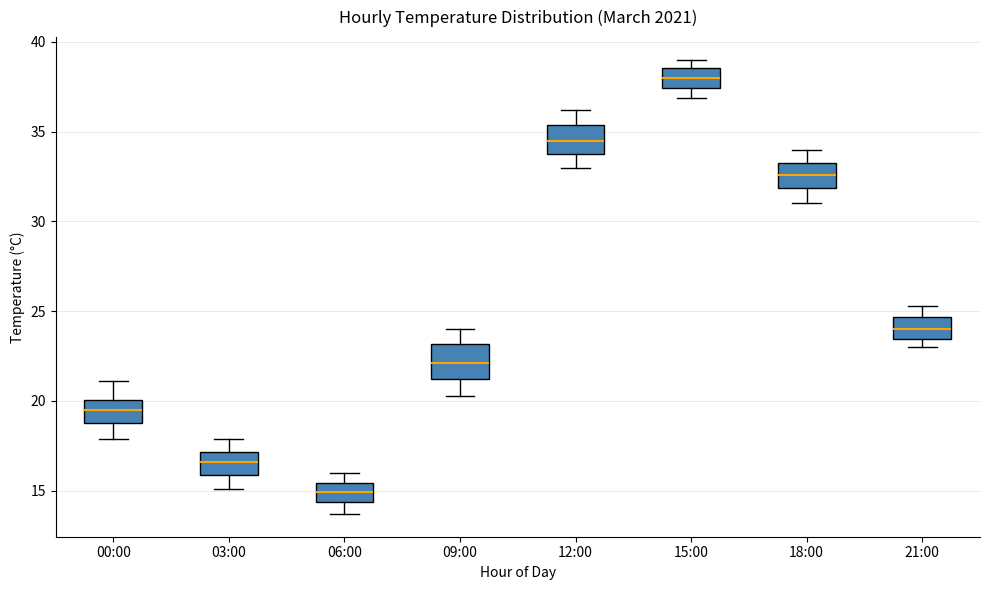

Reading left to right, read every box against the y-axis: the position of its median line, the range the box covers, and the ends of its whiskers. The values are not printed on the chart, so give them approximately, as read against the axis.

00:00: median 19.5, box 19.0 to 20.0, whiskers 18.0 to 21.0
03:00: median 16.5, box 16.0 to 17.0, whiskers 15.0 to 18.0
06:00: median 15.0, box 14.5 to 15.5, whiskers 13.5 to 16.0
09:00: median 22.0, box 21.0 to 23.0, whiskers 20.5 to 24.0
12:00: median 34.5, box 34.0 to 35.5, whiskers 33.0 to 36.0
15:00: median 38.0, box 37.5 to 38.5, whiskers 37.0 to 39.0
18:00: median 32.5, box 32.0 to 33.5, whiskers 31.0 to 34.0
21:00: median 24.0, box 23.5 to 24.5, whiskers 23.0 to 25.5